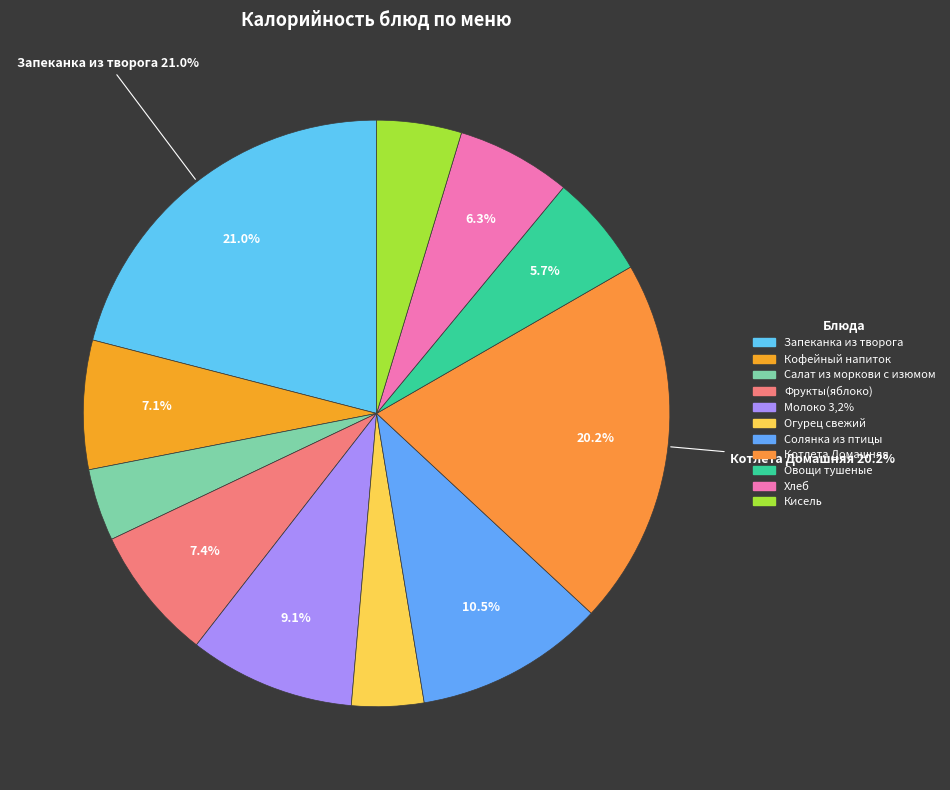

To the nearest percent, what is the combined percentage of Молоко 3,2% and Салат из моркови с изюмом?

13%